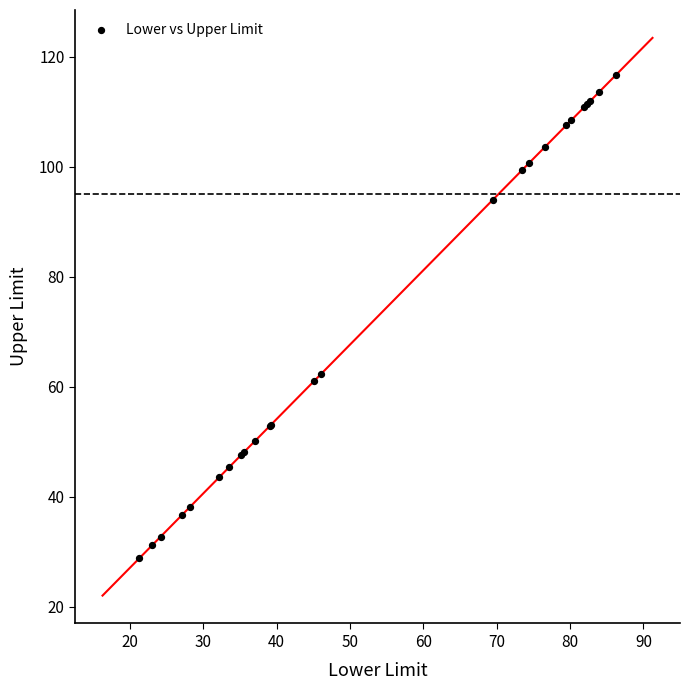

What Y value in the scatter plot is closest to 72?

62.4